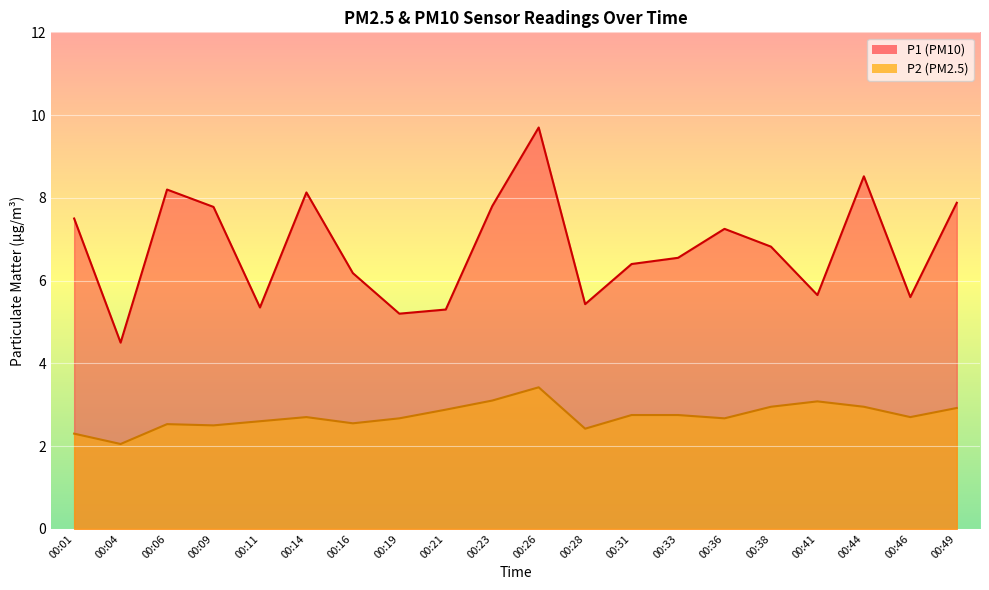

Is it true that P1 equals 5.3 at 00:21?

True